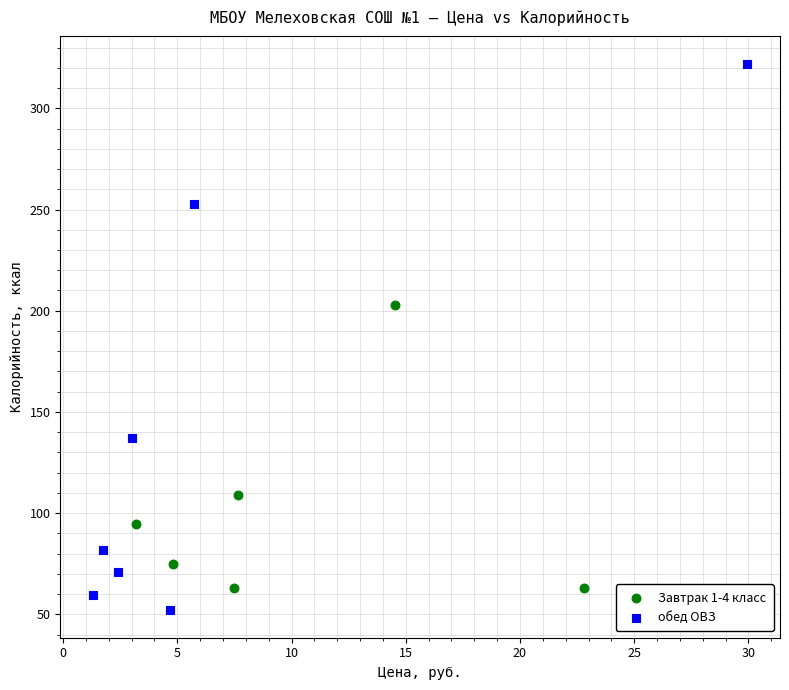

Which series reaches the maximum Y coordinate?

обед ОВЗ